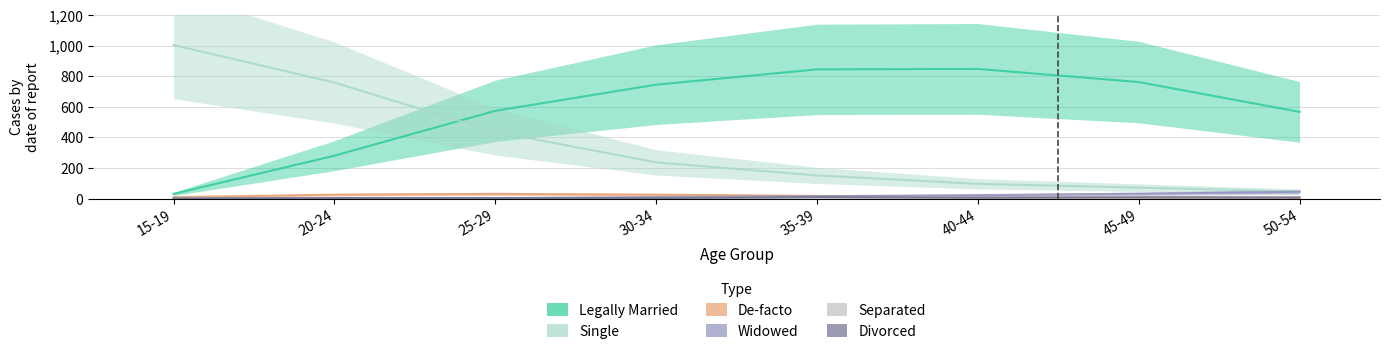

Which series has the largest total across all categories?

Legally Married